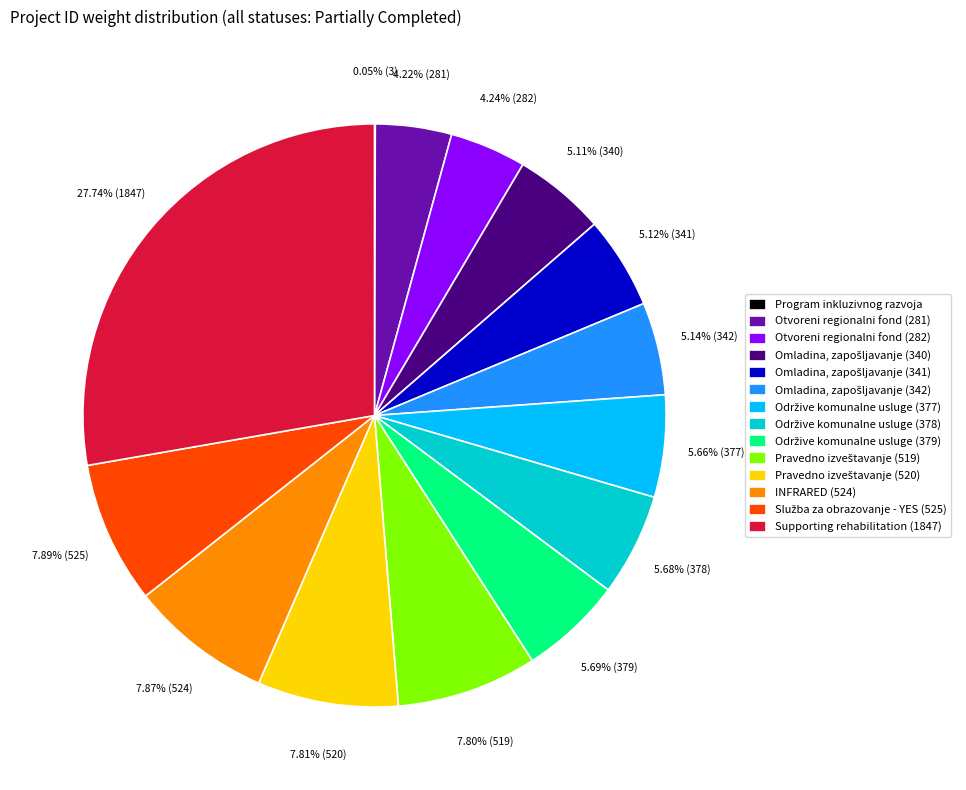

Does any single category account for the majority?

No